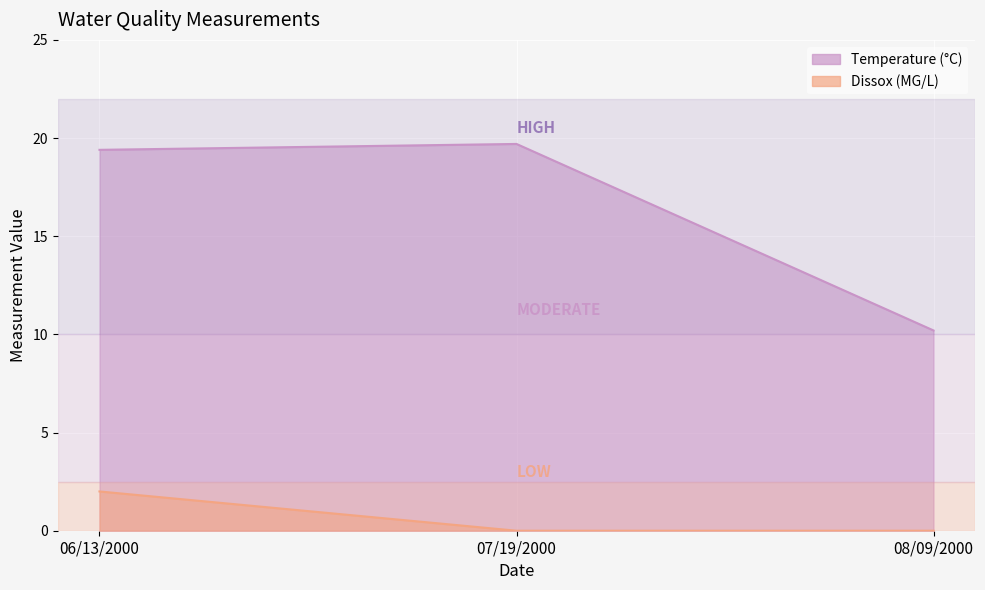

Which label corresponds to the largest value in the chart?

07/19/2000